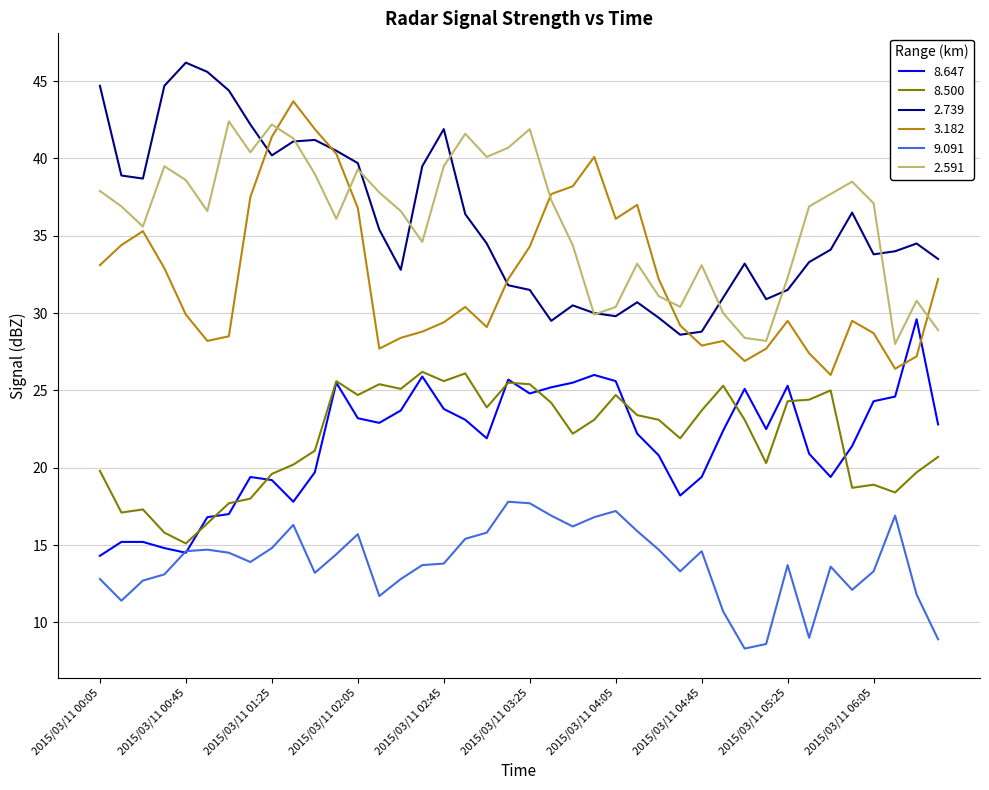

What is the smallest value displayed?

8.3